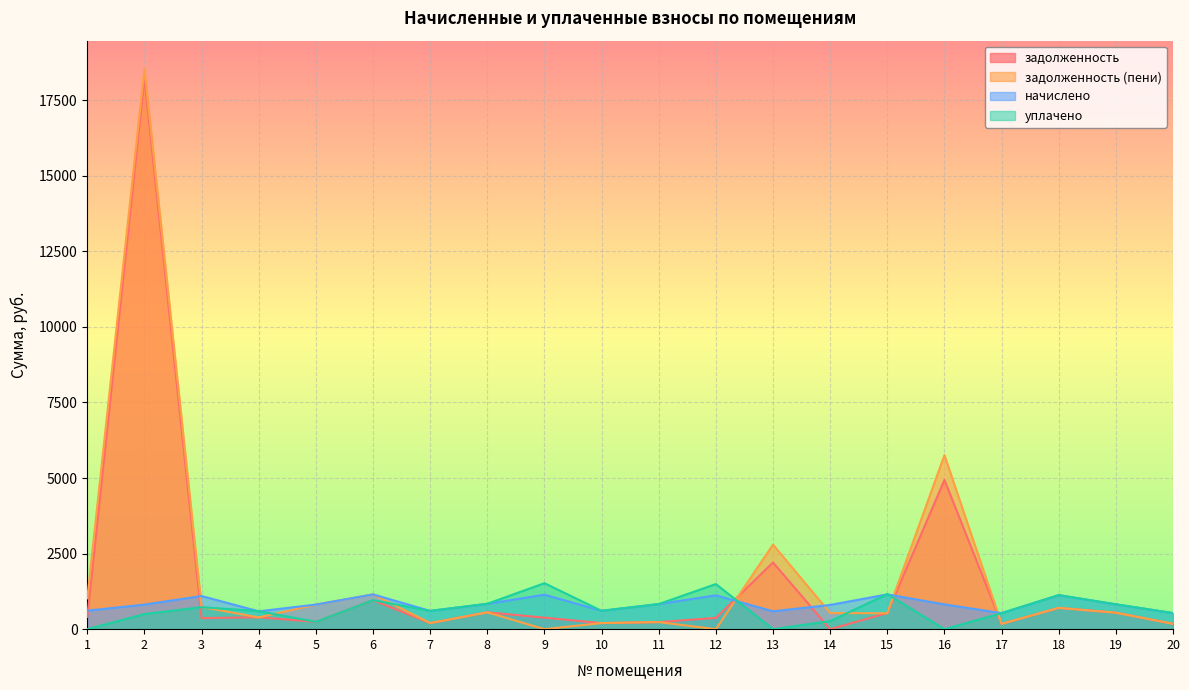

Where is the first local maximum for уплачено?

3